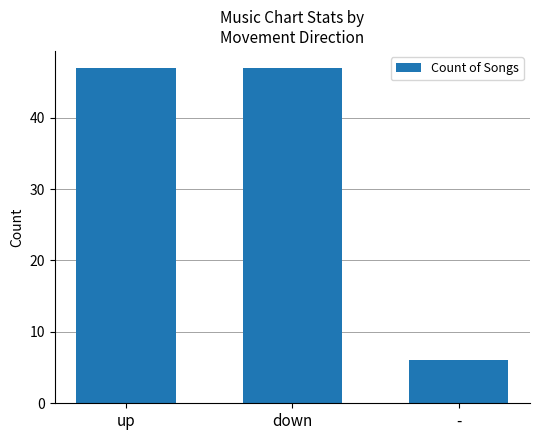

Reading left to right, extract all data points from this chart.

47	47	6